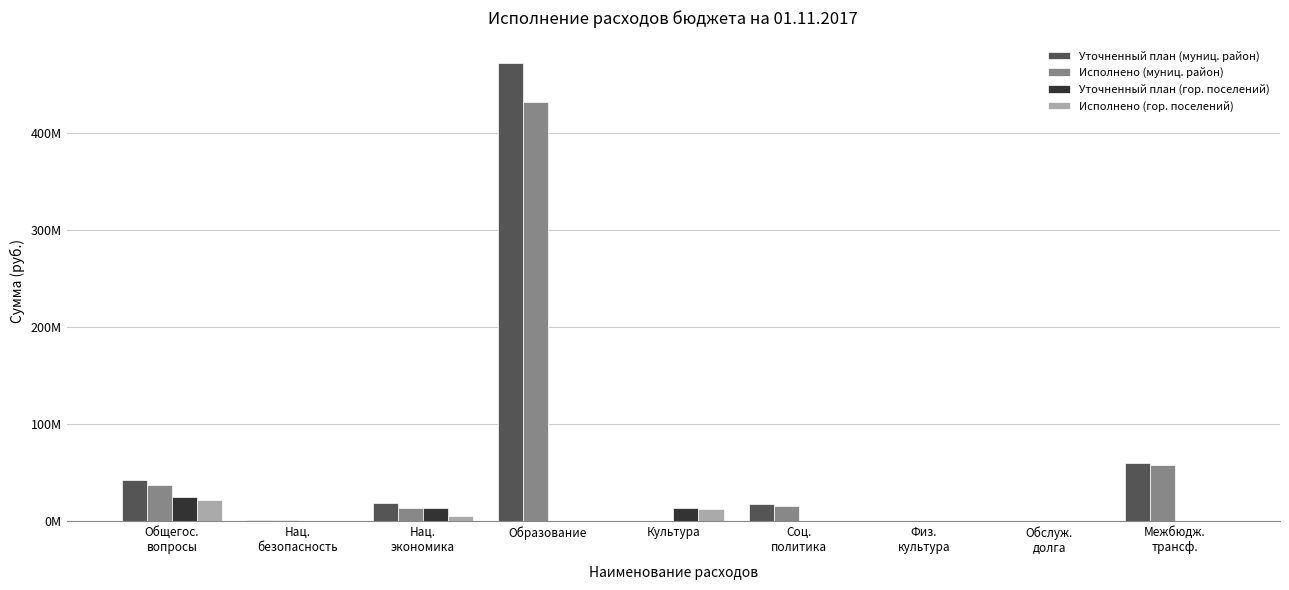

Reading left to right, extract all data points from this chart.

Уточненный план (муниц. район): Общегос.
вопросы=42955428.1	Нац.
безопасность=1493938.4	Нац.
экономика=18722370.9	Образование=471341003.0	Культура=0.0	Соц.
политика=17414607.7	Физ.
культура=257368.0	Обслуж.
долга=760374.8	Межбюдж.
трансф.=60178102.2
Исполнено (муниц. район): Общегос.
вопросы=37835904.9	Нац.
безопасность=1279405.2	Нац.
экономика=13977099.7	Образование=431238514.1	Культура=0.0	Соц.
политика=16161518.4	Физ.
культура=97368.0	Обслуж.
долга=760374.8	Межбюдж.
трансф.=57578977.2
Уточненный план (гор. поселений): Общегос.
вопросы=25554714.8	Нац.
безопасность=281411.0	Нац.
экономика=13507582.9	Образование=330000.0	Культура=14251010.0	Соц.
политика=322596.0	Физ.
культура=70000.0	Обслуж.
долга=84745.2	Межбюдж.
трансф.=50000.0
Исполнено (гор. поселений): Общегос.
вопросы=22344524.9	Нац.
безопасность=218978.5	Нац.
экономика=5012128.0	Образование=118070.3	Культура=12406677.4	Соц.
политика=223104.9	Физ.
культура=0.0	Обслуж.
долга=84745.2	Межбюдж.
трансф.=0.0